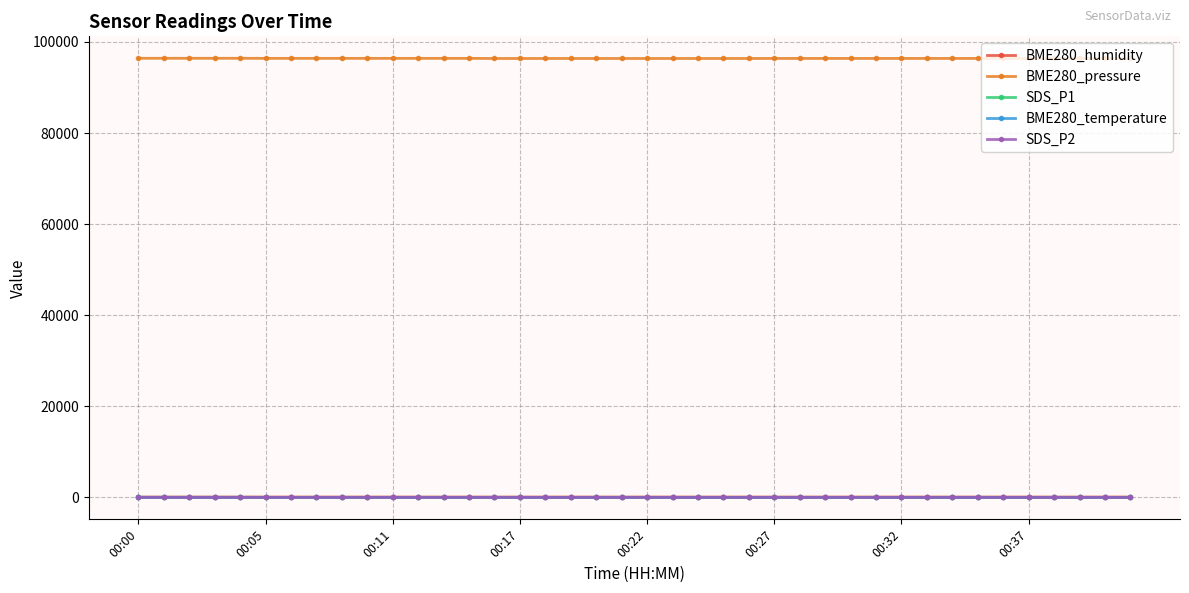

What is the greatest value displayed?

96417.8